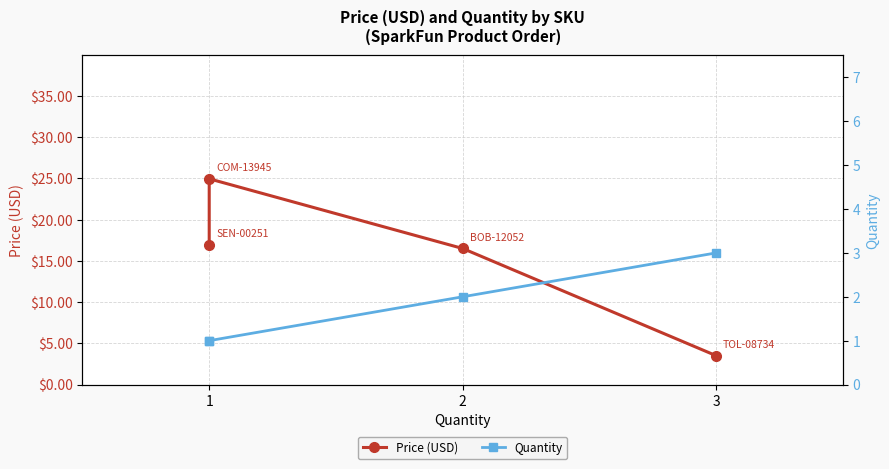

Rank the series at 3 from highest to lowest value.

Price (USD), Quantity